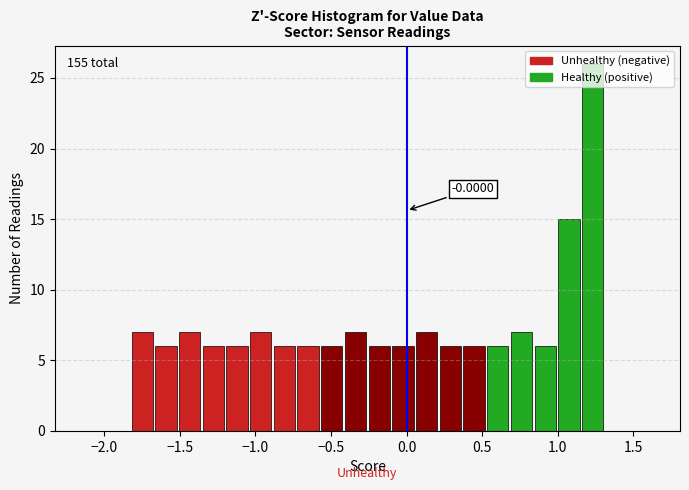

Read against the x-axis, roughly where is the centre of the tallest bar?

1.25